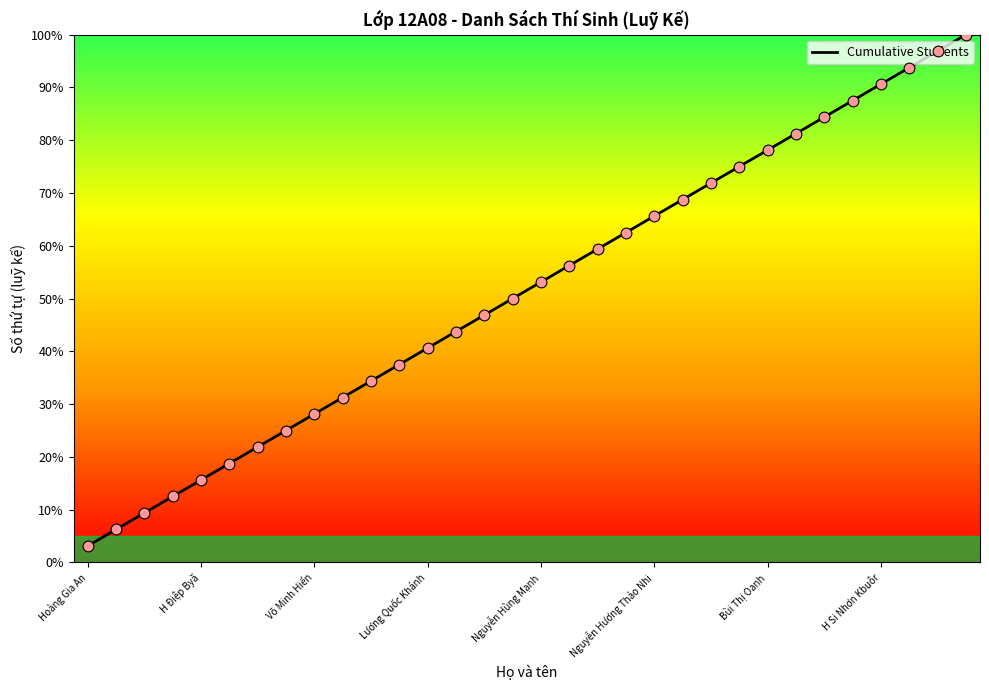

What is the greatest value displayed?

100.0